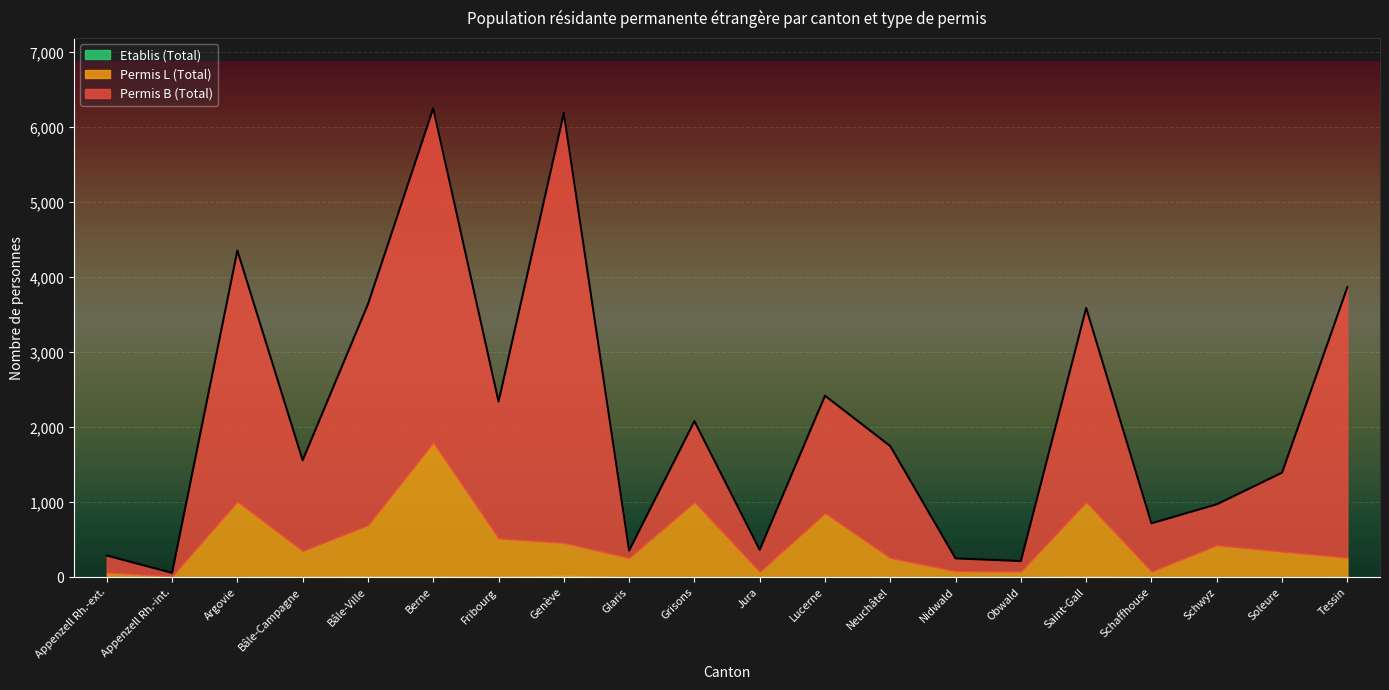

What is the spread (max minus min) of values at Bâle-Ville?

2934